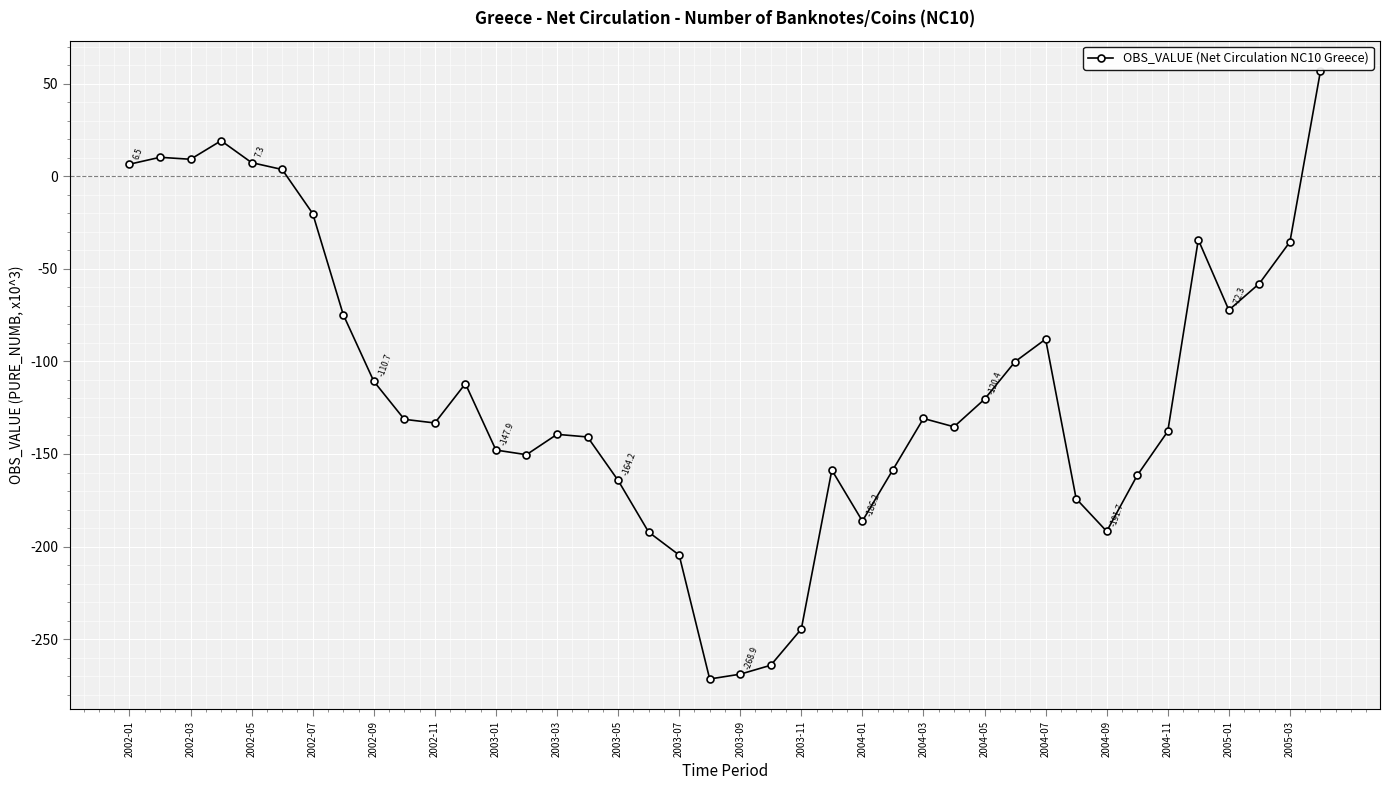

What is the difference between the maximum and minimum values?

328.3